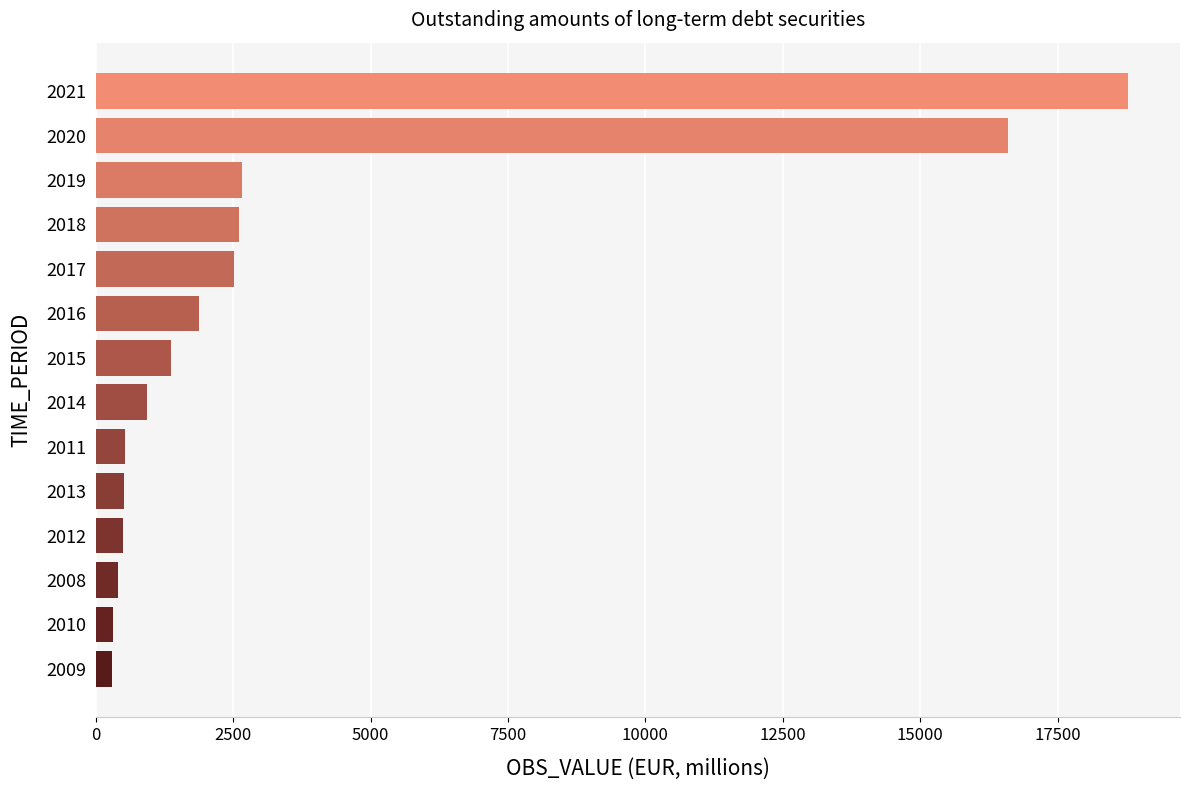

At which label is the value closest to 9543?

2019